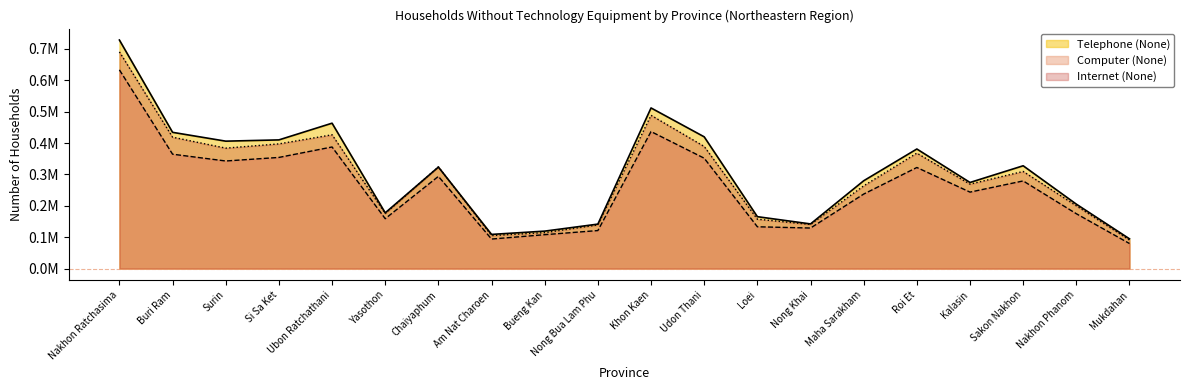

Between Si Sa Ket and Ubon Ratchathani, which is larger?

Ubon Ratchathani